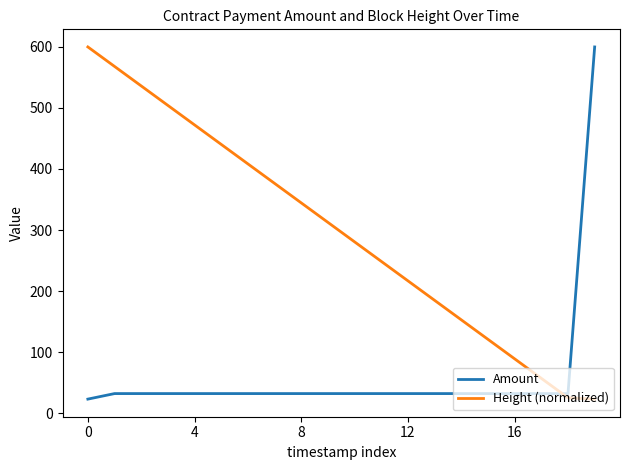

What is the lowest value of the Amount series?

22.9